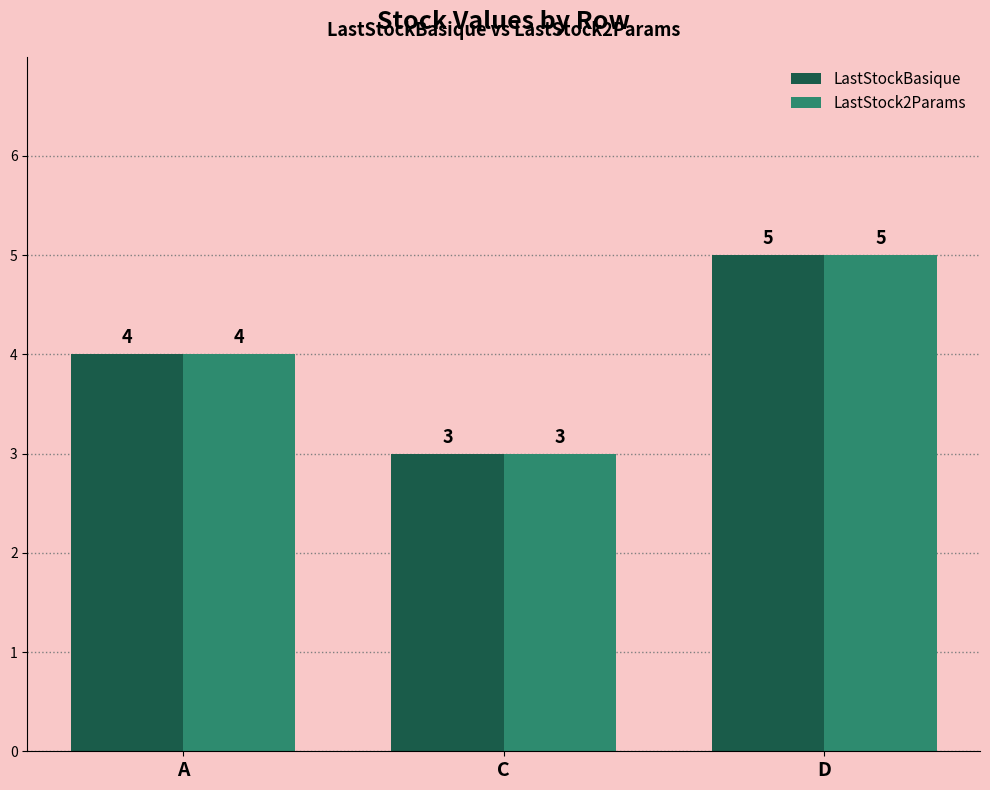

At which label does LastStockBasique reach its minimum?

C